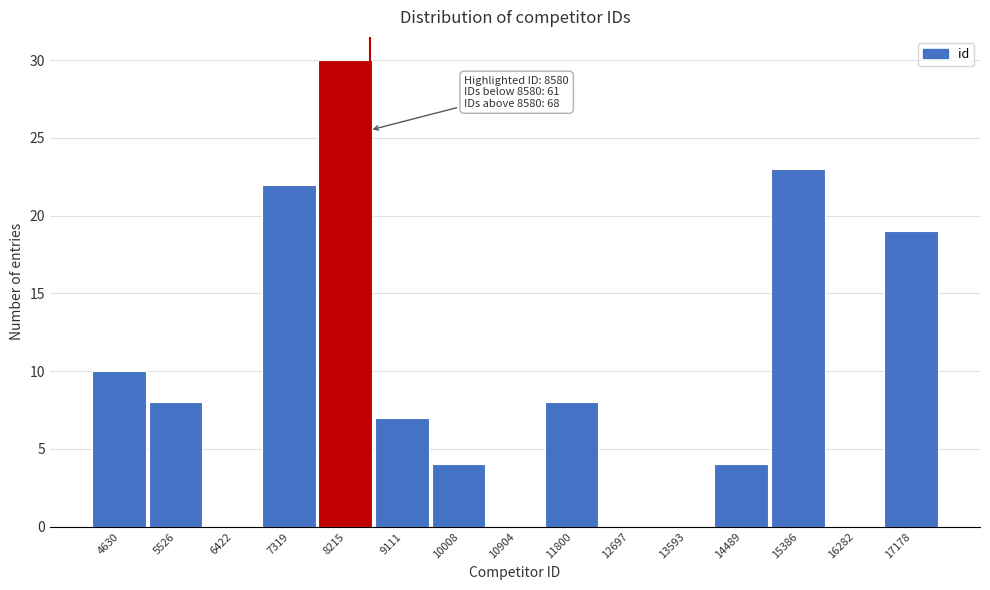

Which range on the x-axis has the tallest bar?

7800 to 8700